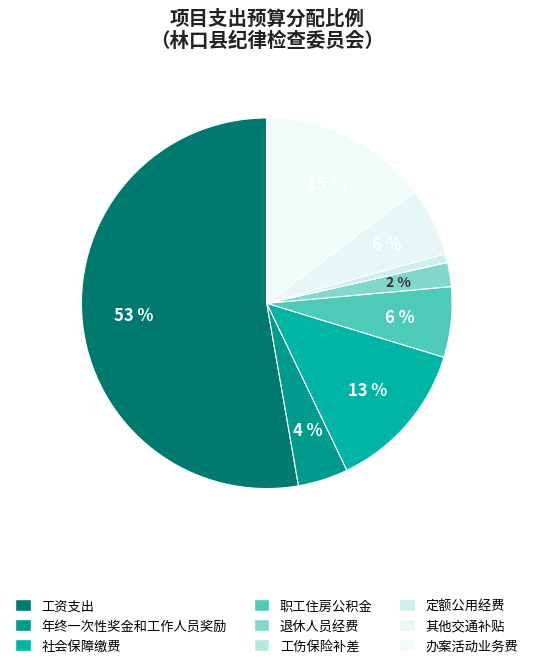

To the nearest percent, what portion does 社会保障缴费 represent?

13%